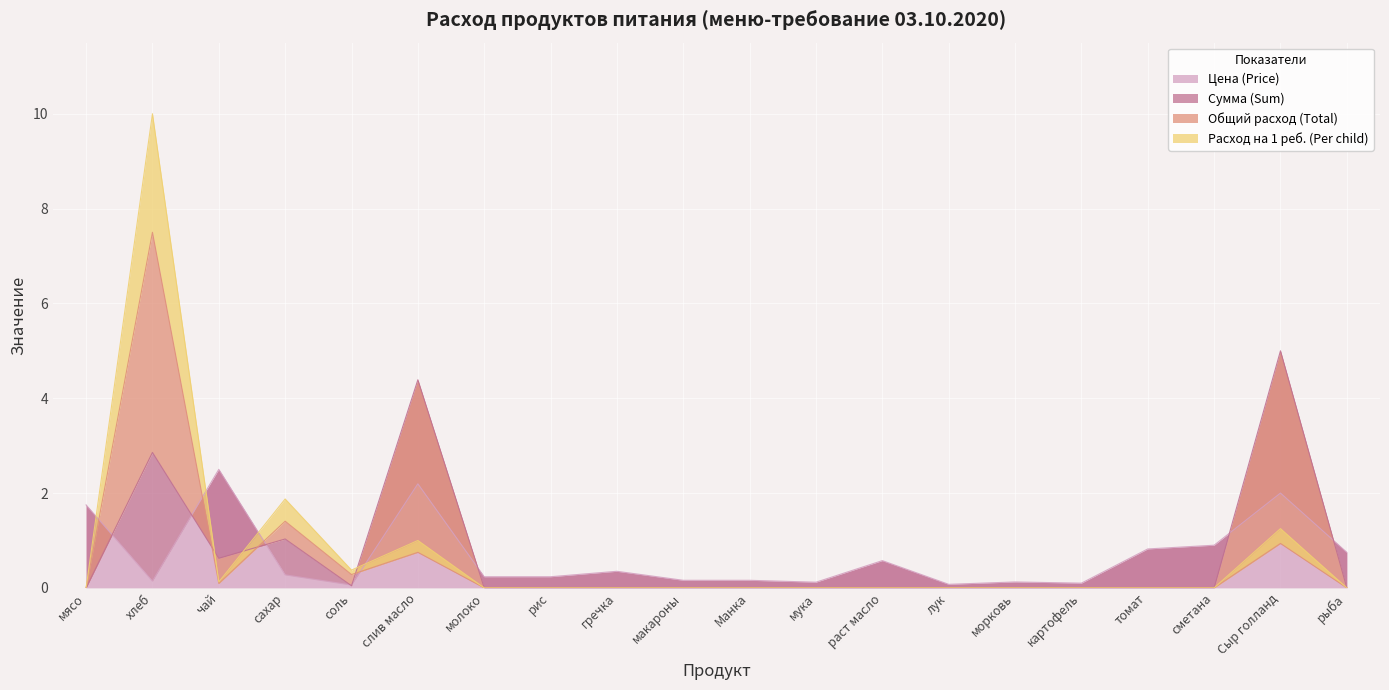

How many times do Расход на 1 реб. (Per child) and Цена (Price) cross each other?

4